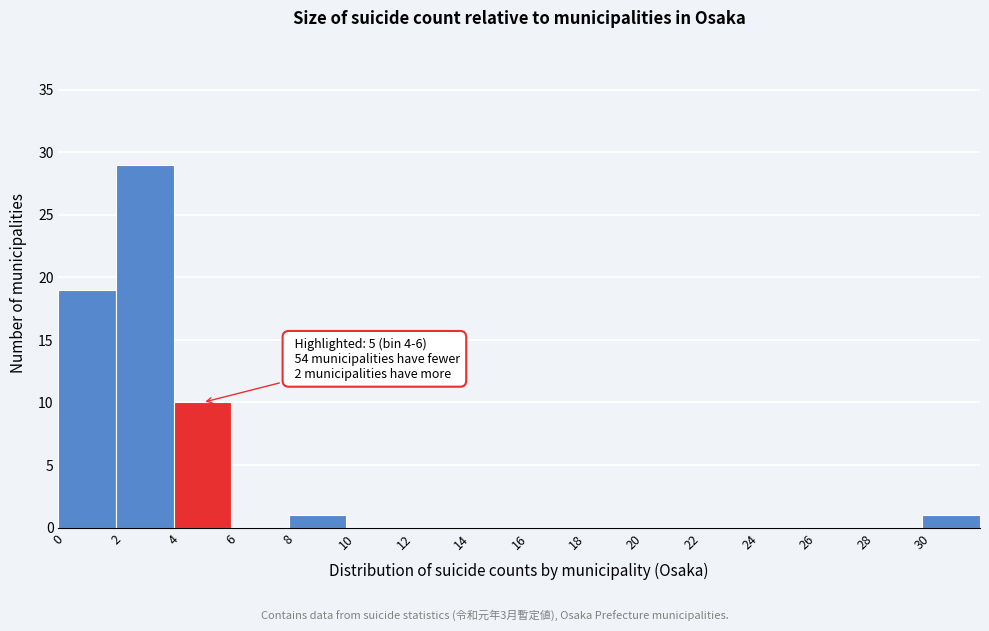

Which range on the x-axis has the tallest bar?

2 to 4